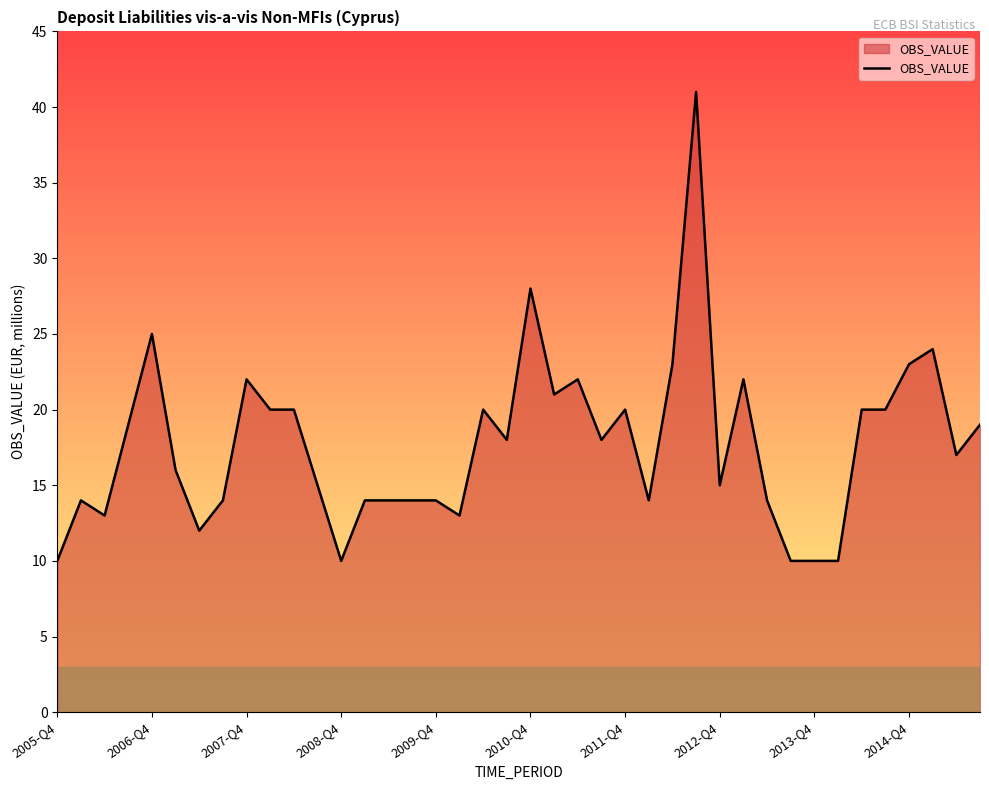

What is the maximum value shown in the chart?

41